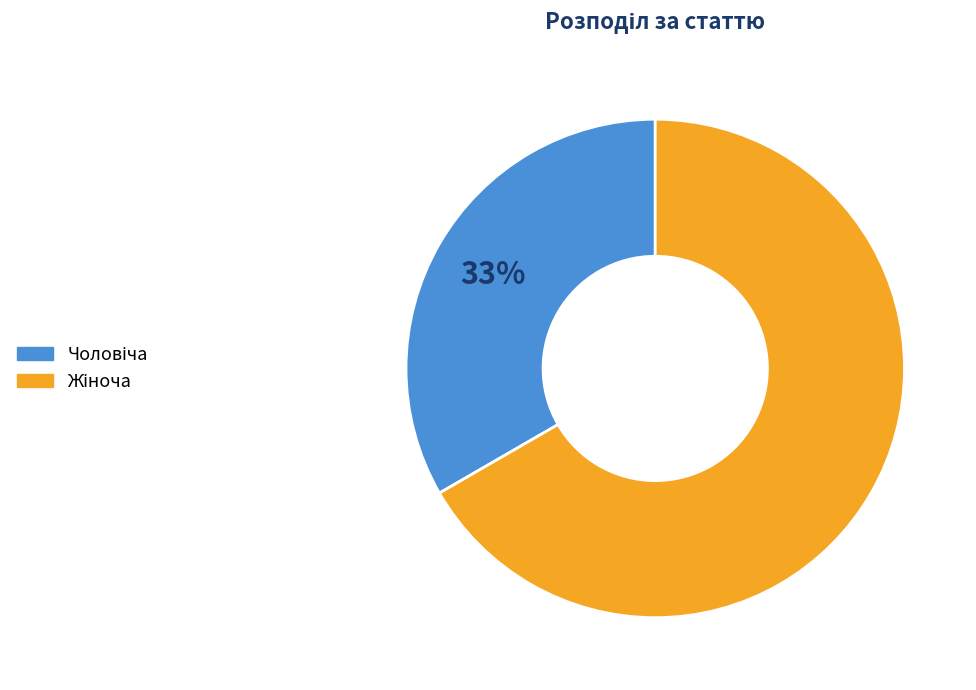

Is there any slice that represents more than half of the pie?

Yes